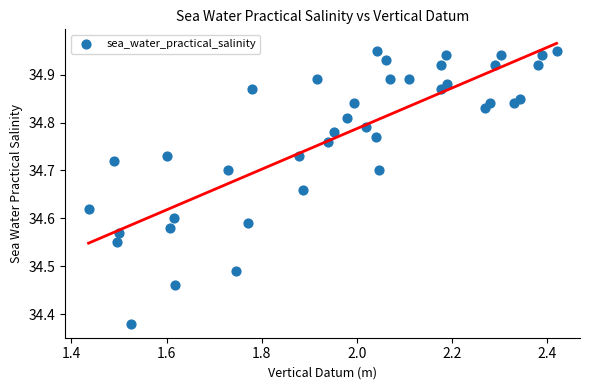

What is the range of X values (max minus min)?

1.0